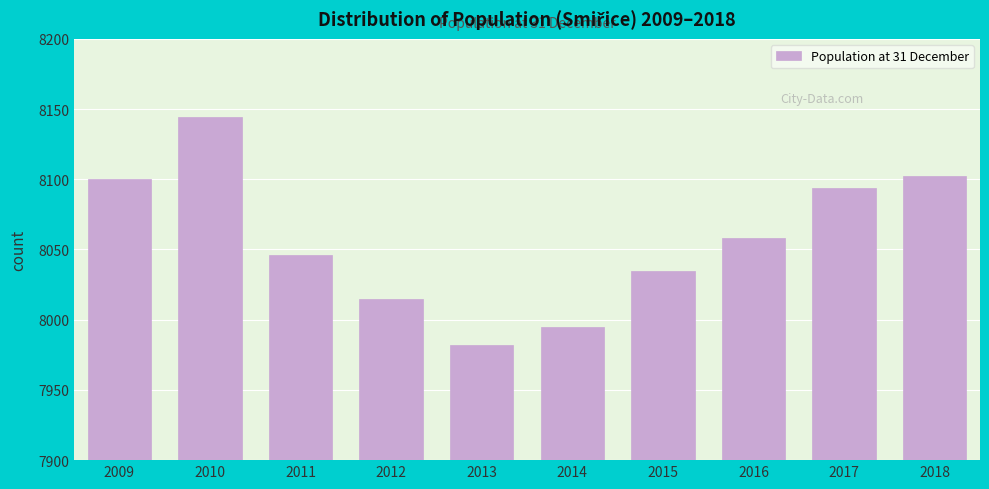

Reading left to right, what are all the values shown in this chart?

8100	8144	8046	8015	7982	7995	8035	8058	8094	8102